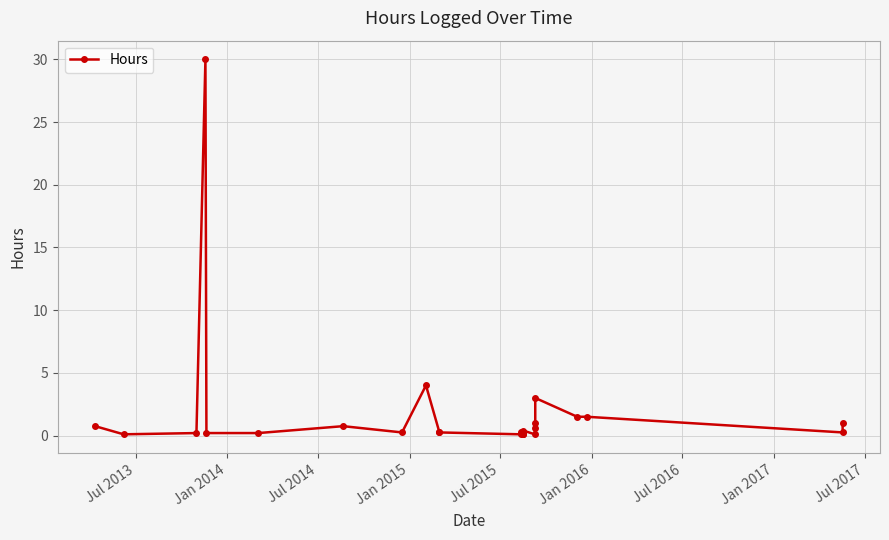

How many lines are shown in the chart?

1